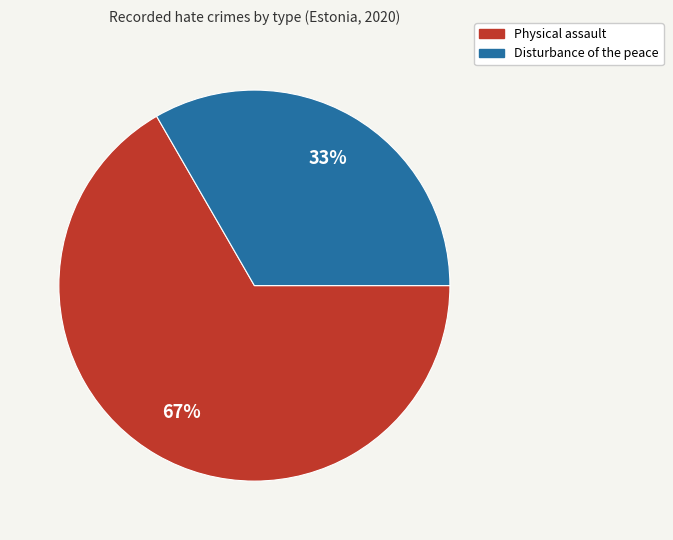

To the nearest percent, what is the average slice percentage?

50%